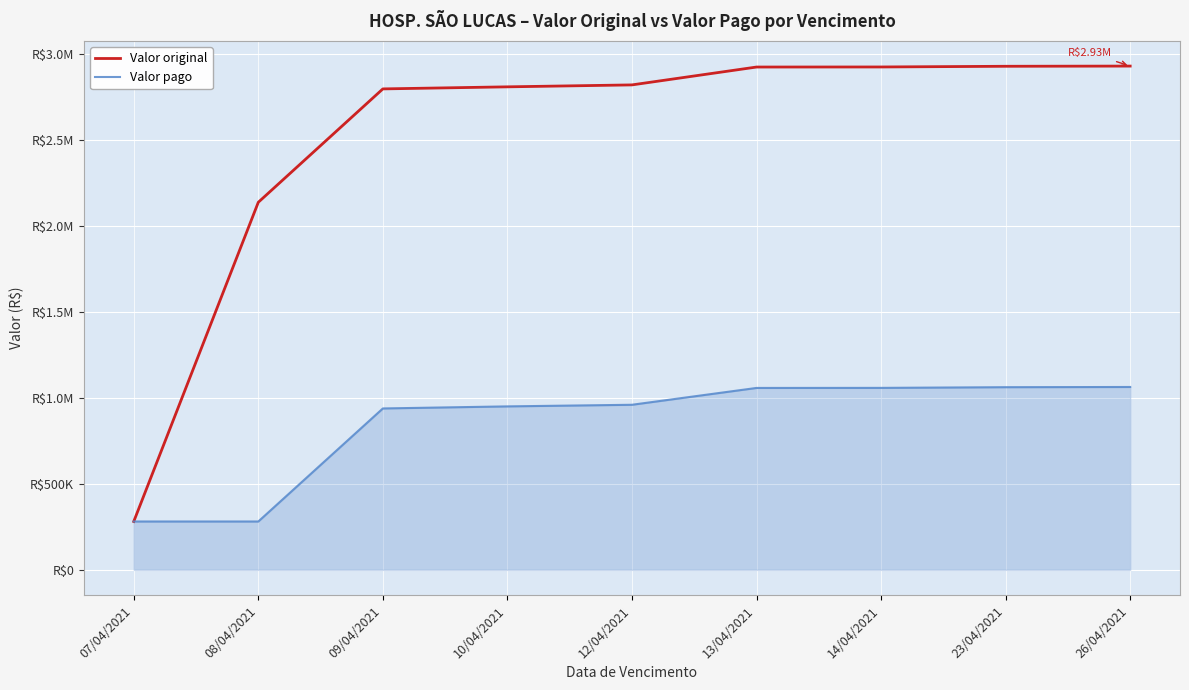

Which has a higher value, 12/04/2021 or 10/04/2021?

12/04/2021